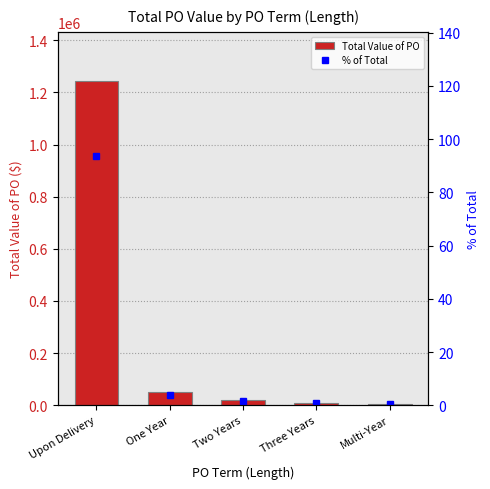

The % of Total series shows 3.9 at One Year. True or false?

True